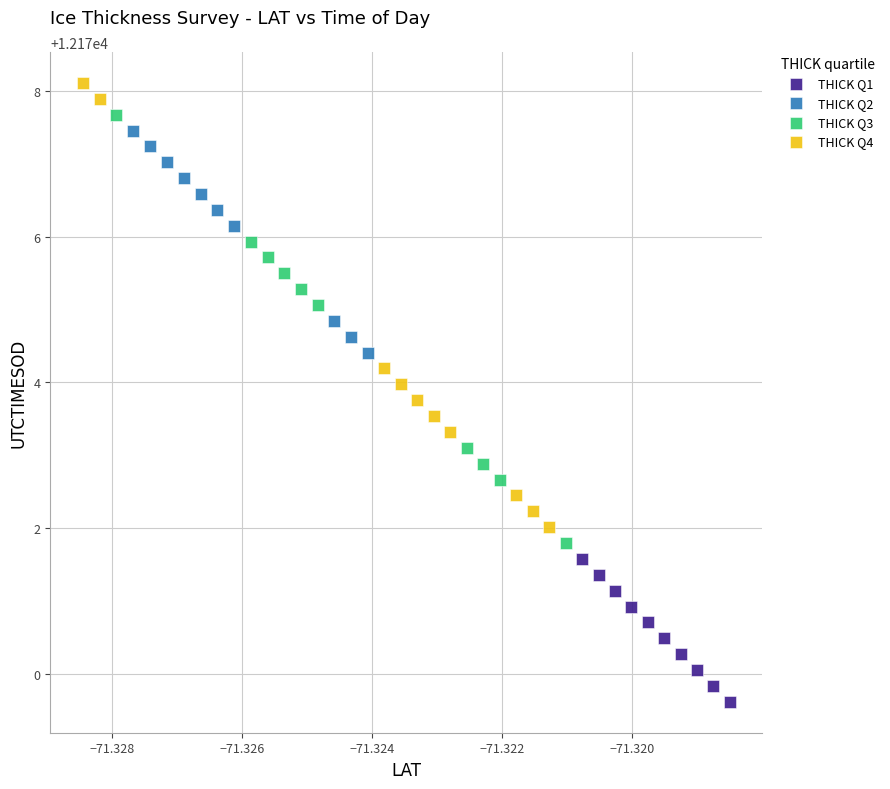

Which series reaches the maximum Y coordinate?

THICK Q4